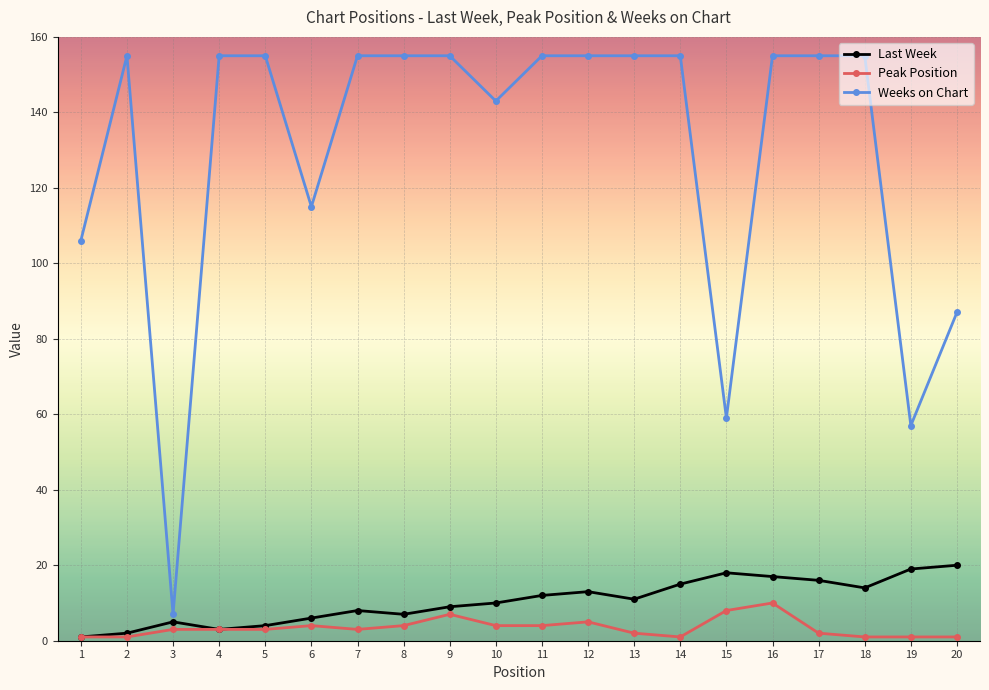

True or false: Weeks on Chart has more than 0 points higher than both neighbors.

True